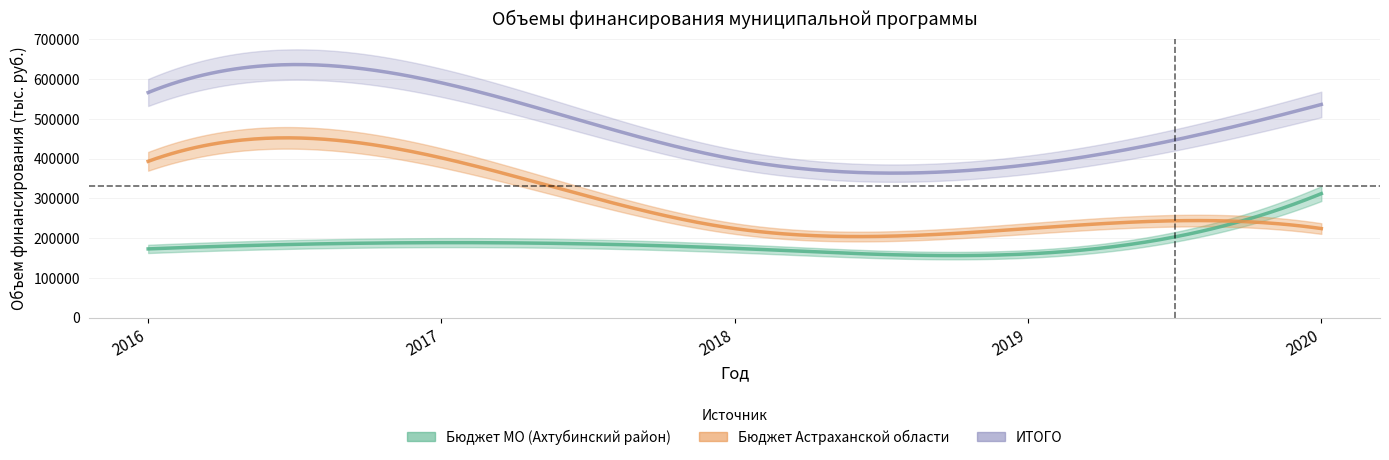

Where is the first local maximum for Бюджет МО (Ахтубинский район)?

2017